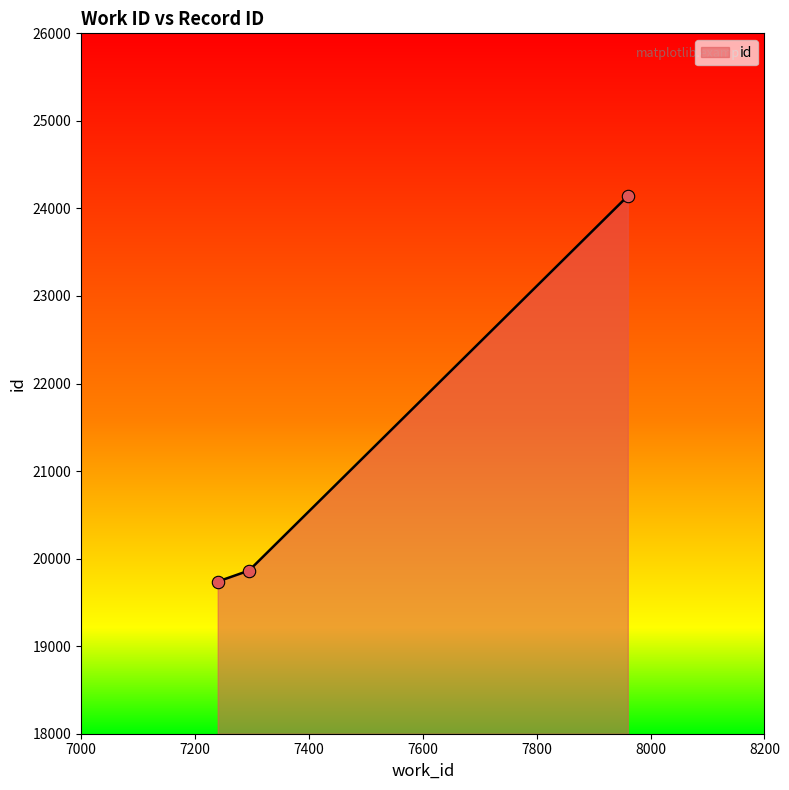

What is the change in value from 7240 to 7960?

+4404